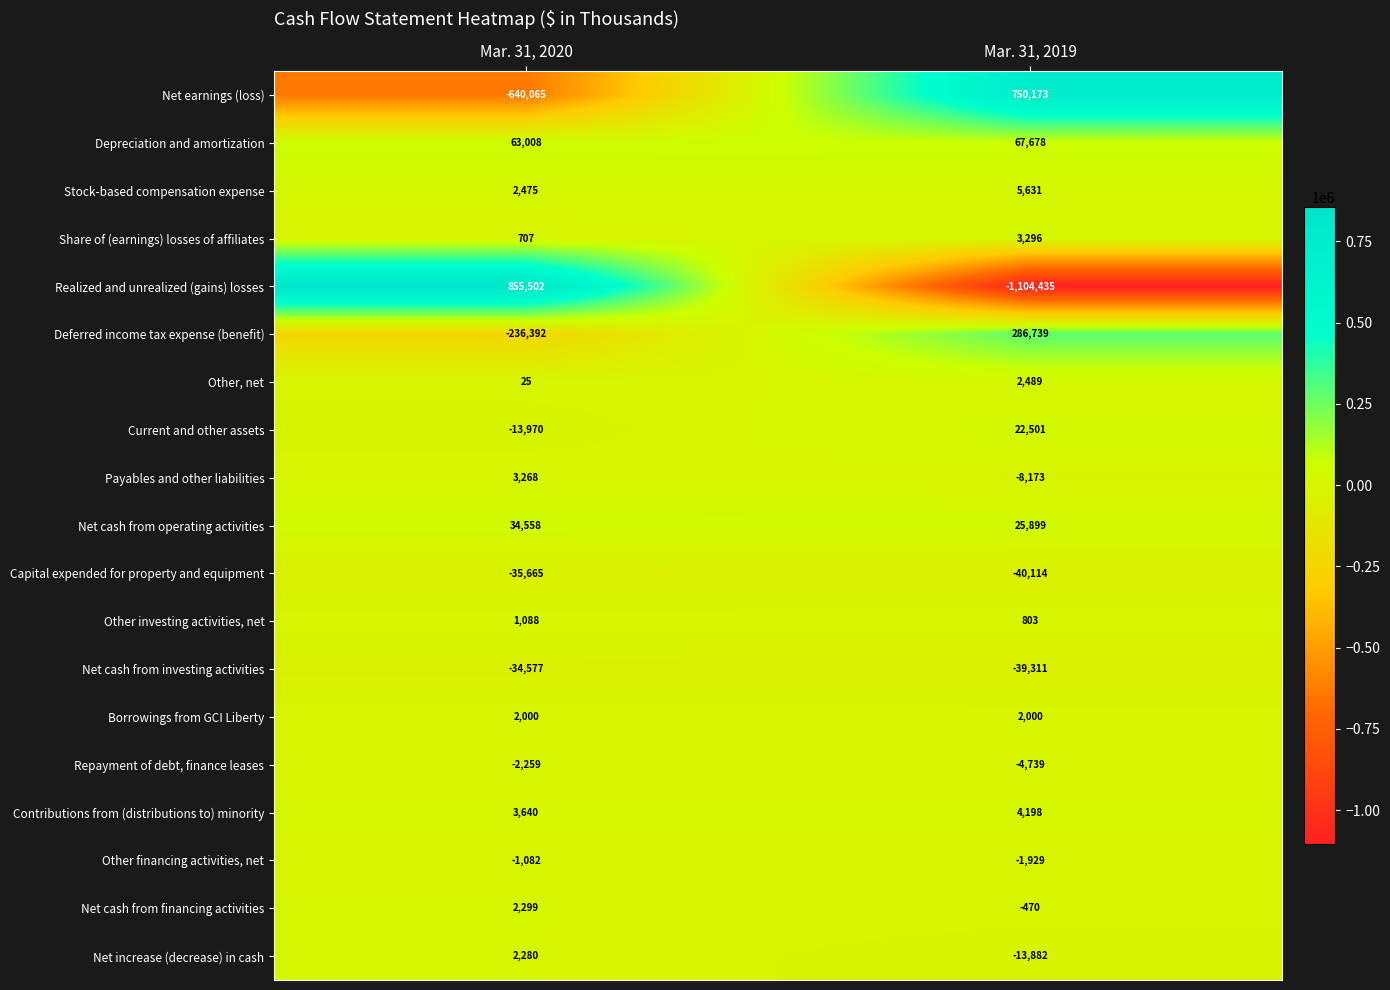

Which series has the widest spread of values?

Realized and unrealized (gains) losses